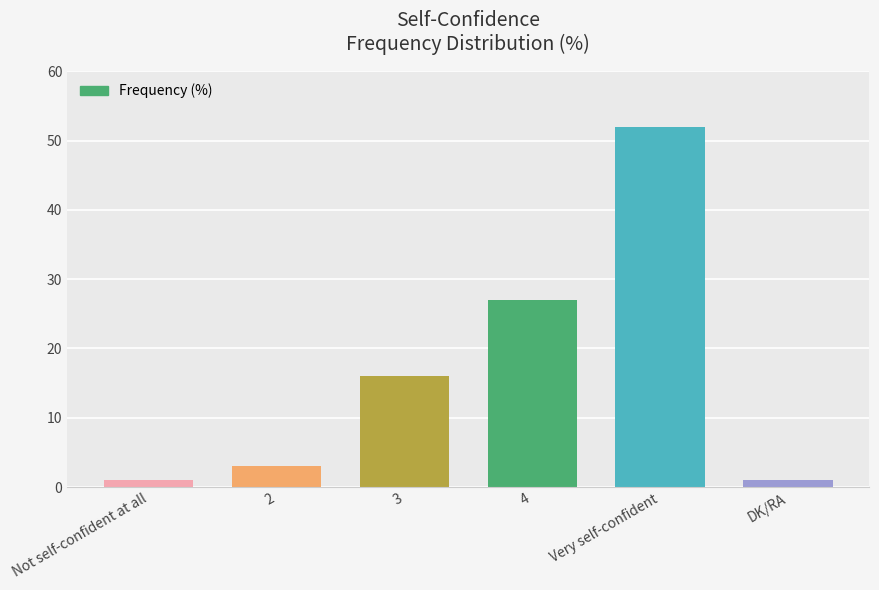

What value does the data have at Very self-confident?

52